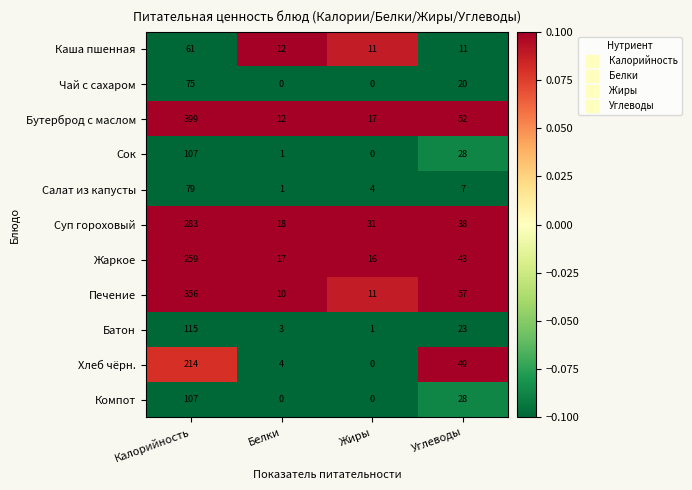

What is the spread (max minus min) of values at Жиры?

31